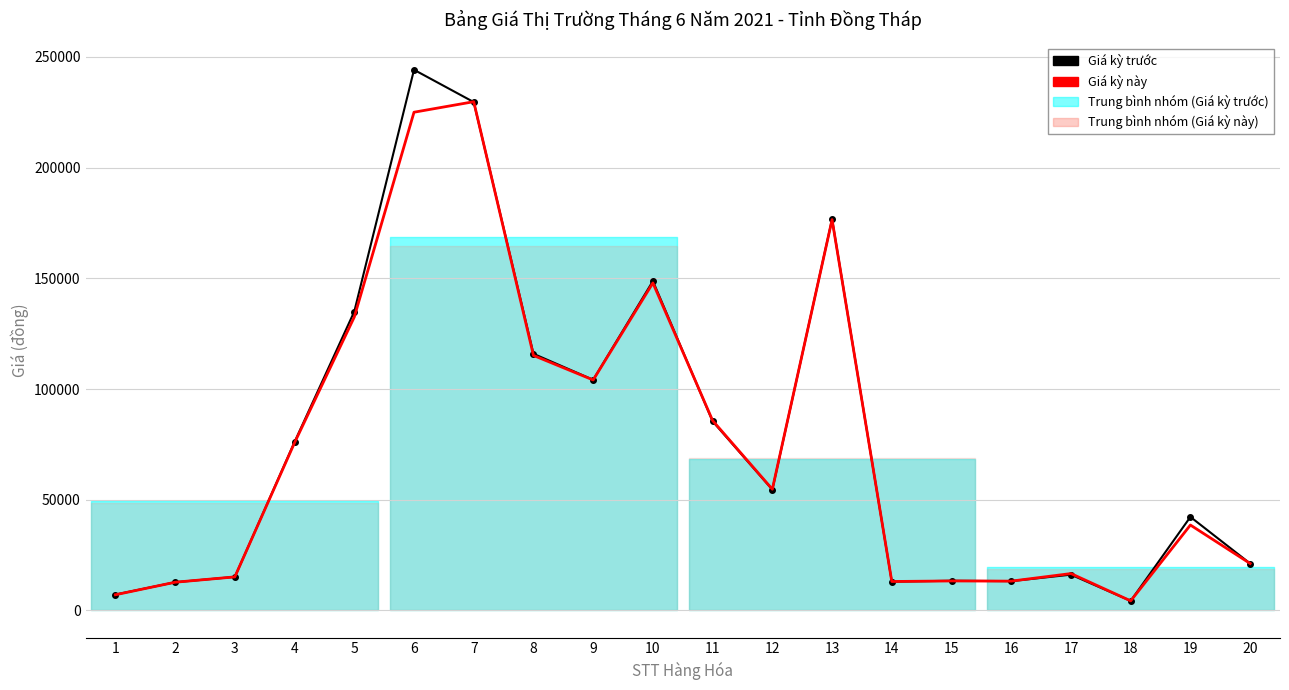

Where is the first local maximum for Giá kỳ này?

7